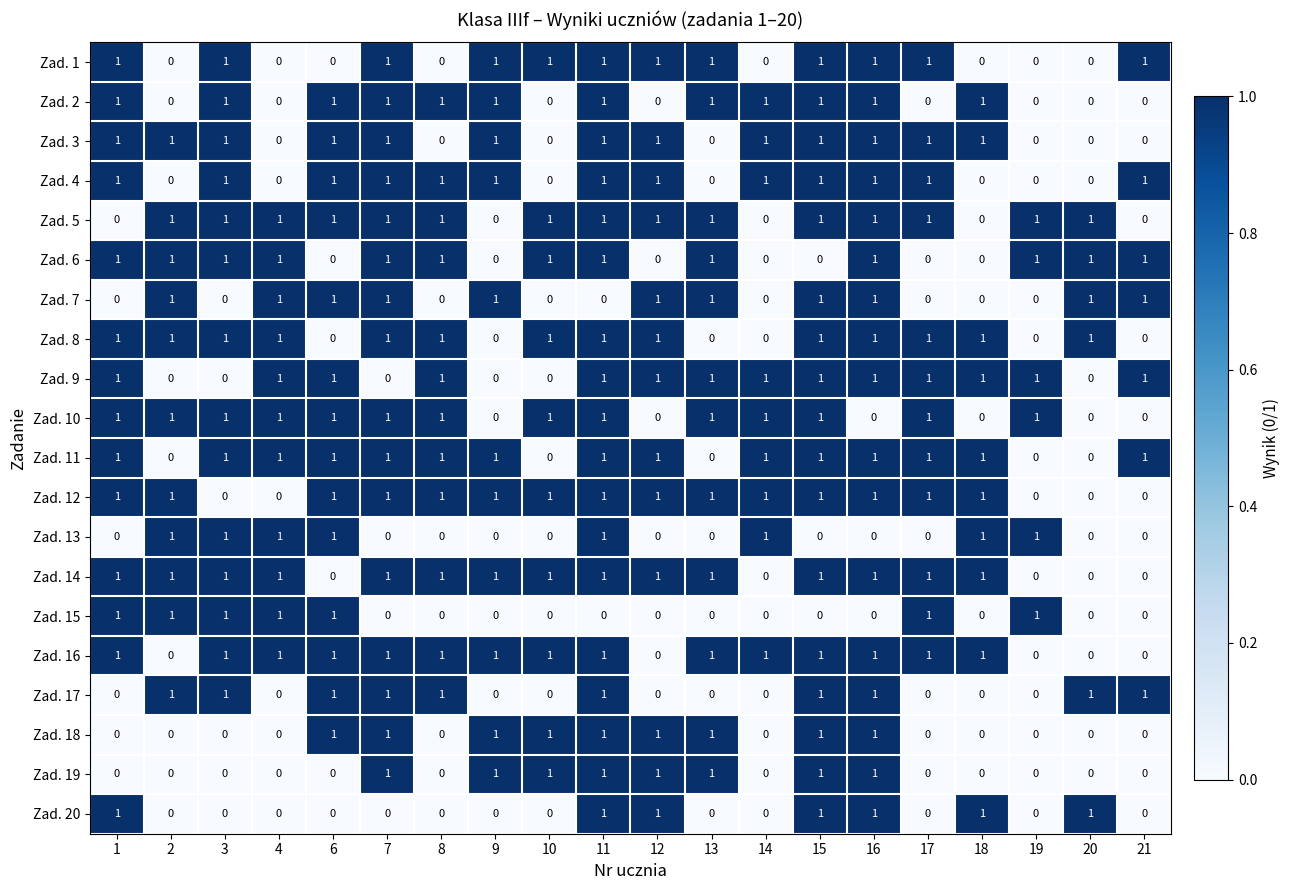

Count the Zad. 11 values in the range 1 to 2.

15